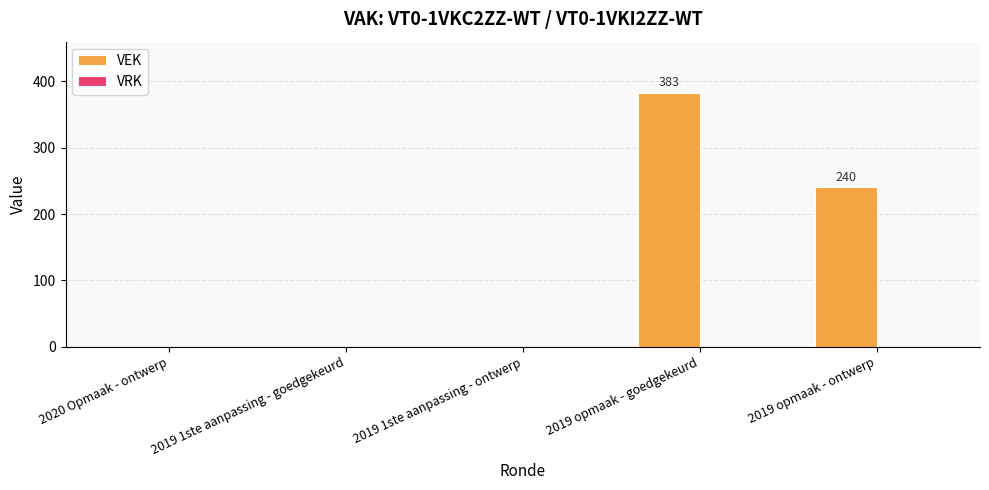

Which has a higher value, 2019 opmaak - ontwerp or 2020 Opmaak - ontwerp?

2019 opmaak - ontwerp